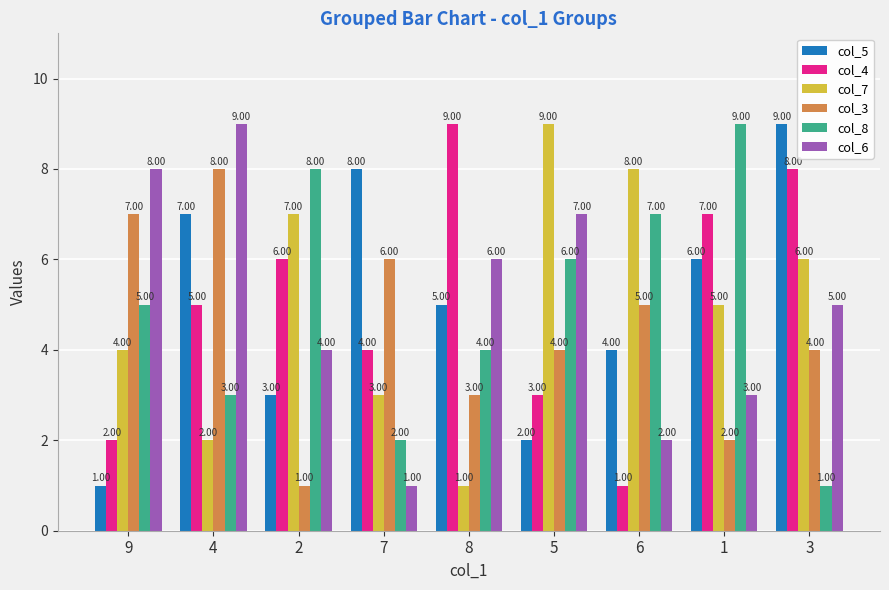

What is the smallest value displayed?

1